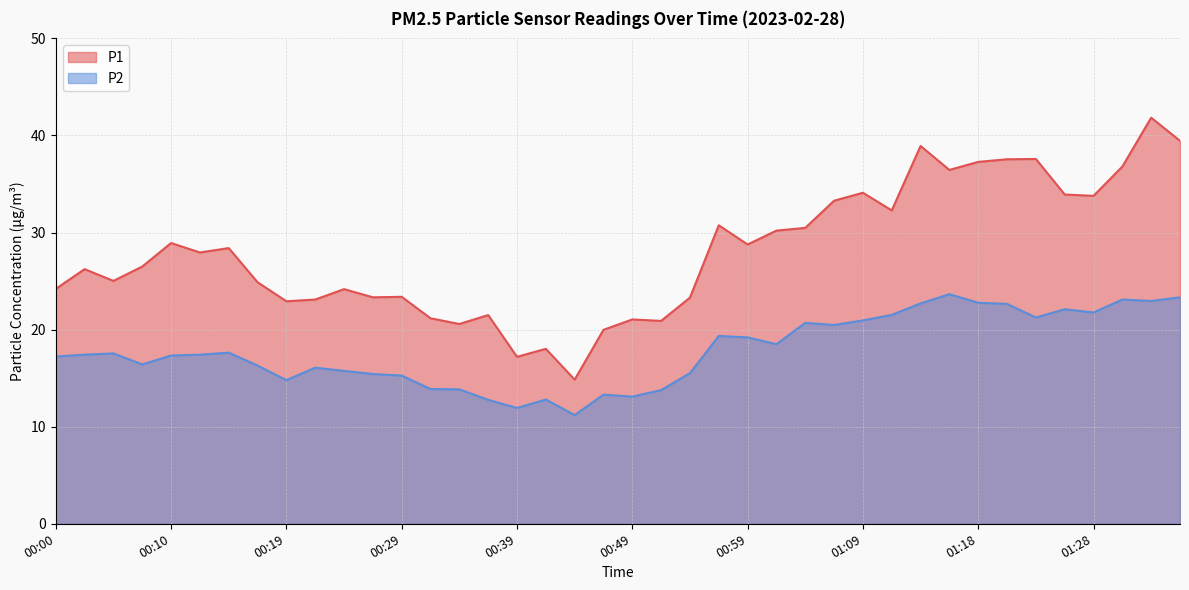

Count the number of data series in this chart.

2